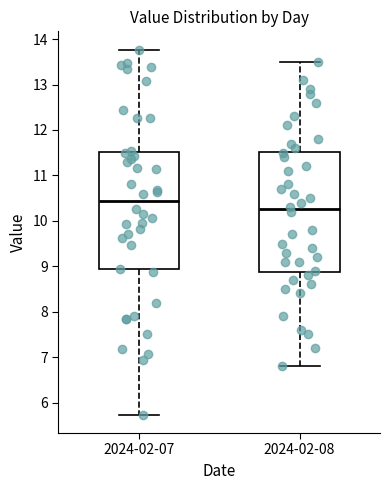

Reading left to right, transcribe this box plot: for each box, give where its median line is, the range the box spans, and where its two whiskers end, as read against the y-axis. The values are not printed on the chart, so give them approximately, as read against the axis.

2024-02-07: median 10.4, box 8.9 to 11.5, whiskers 5.7 to 13.8
2024-02-08: median 10.3, box 8.9 to 11.5, whiskers 6.8 to 13.5